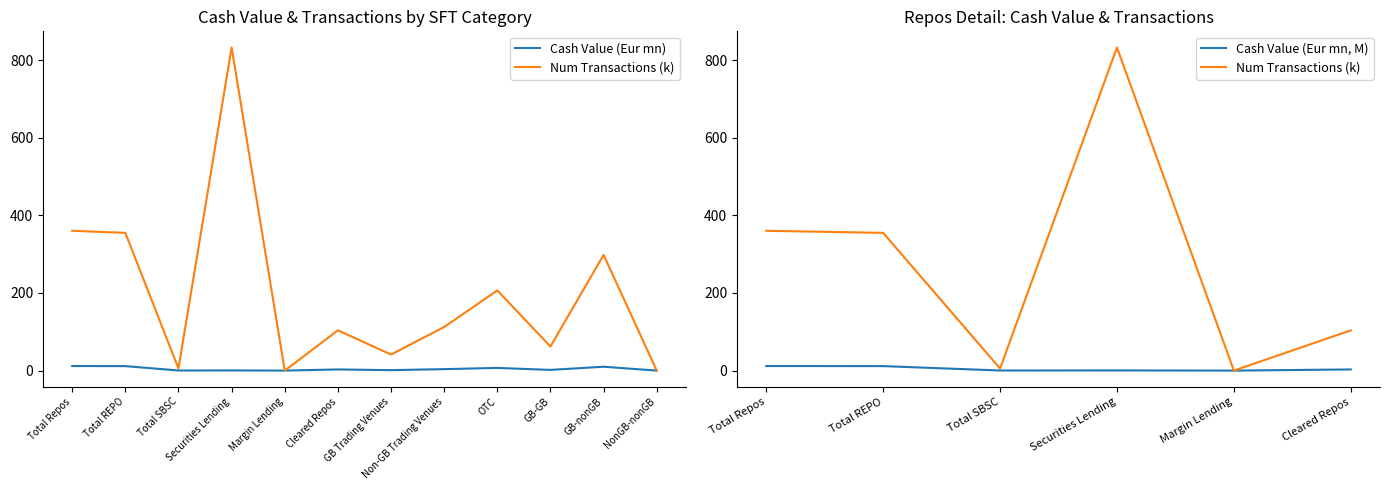

How many lines are shown in the chart?

2